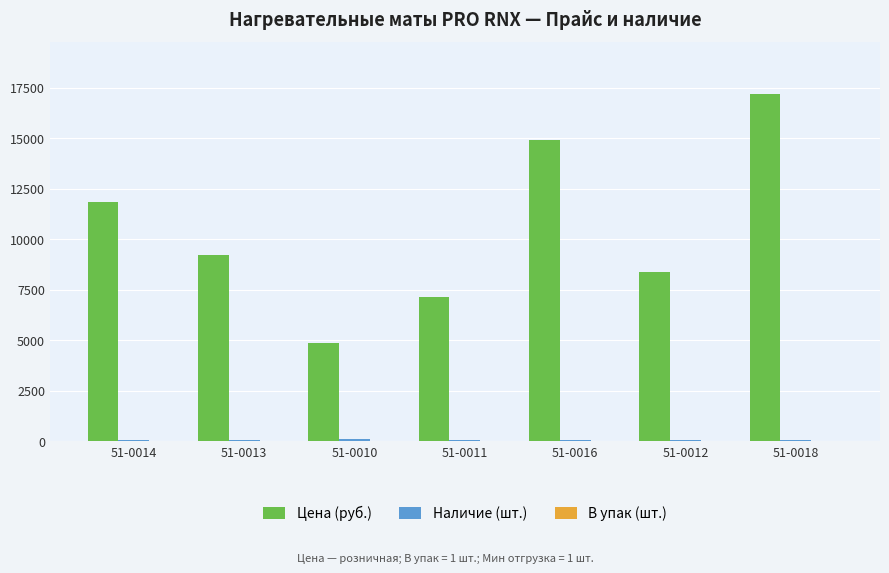

The value of Цена (руб.) at 51-0012 is 2440.8. True or false?

False